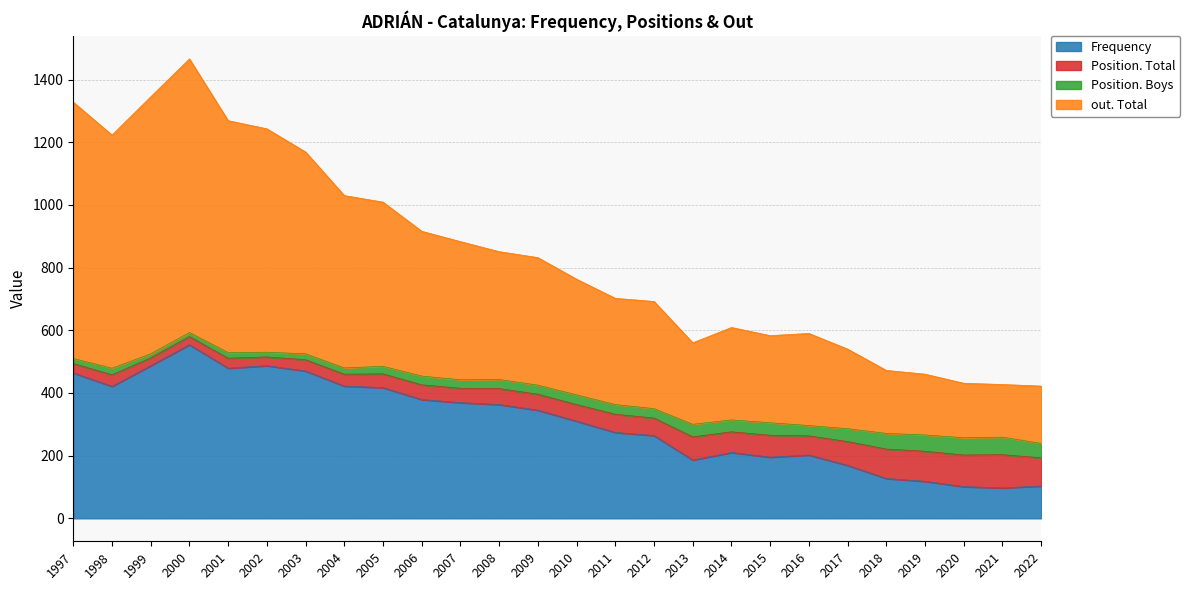

What is the maximum value for Frequency?

554